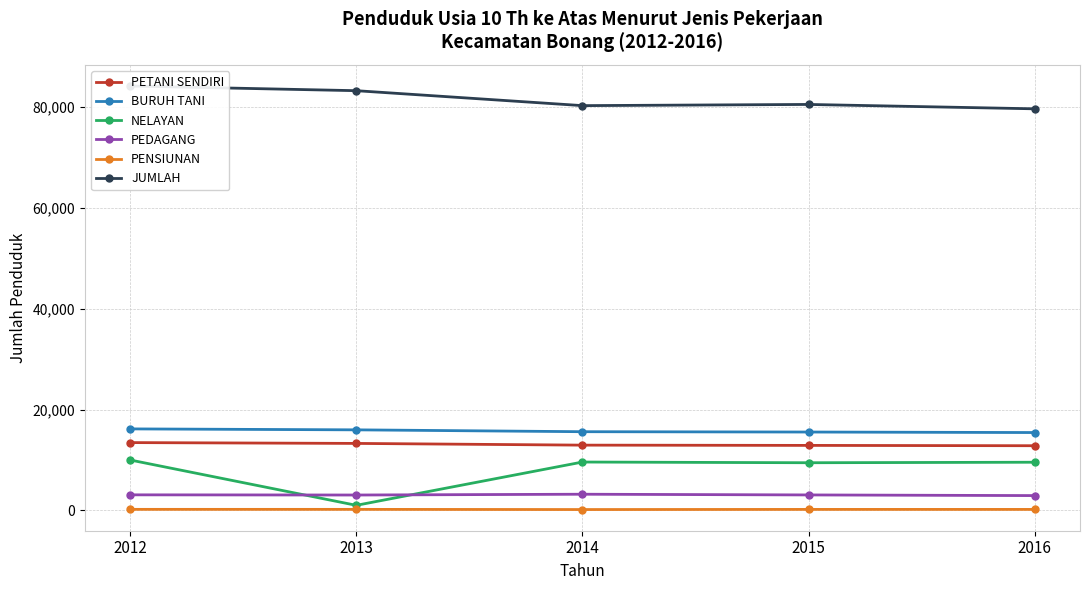

The value of JUMLAH at 2012 is 84221. True or false?

True